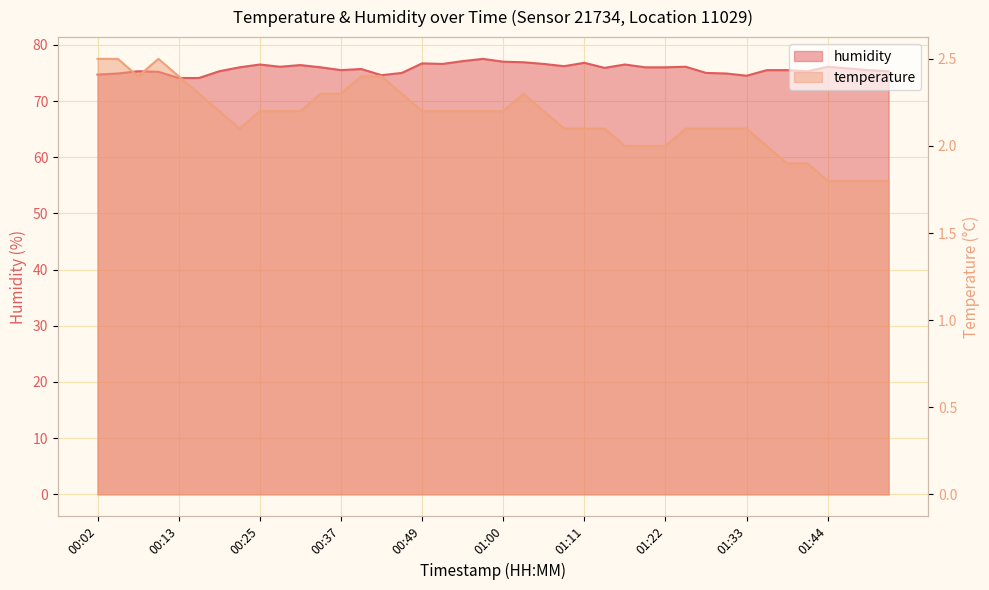

Does the chart display data point markers on the line(s)?

No